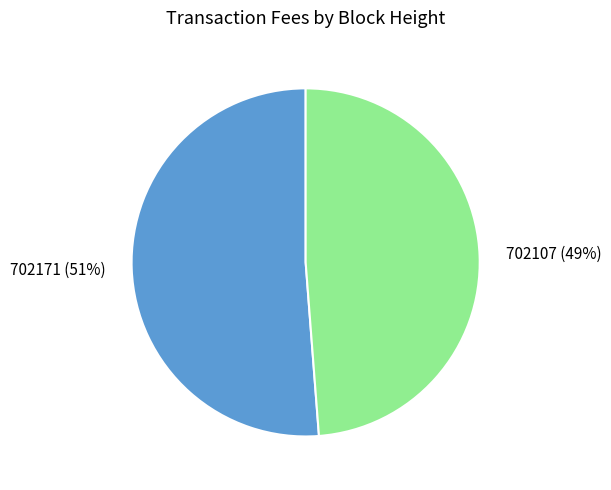

Rank the categories by value from highest to lowest.

702171, 702107